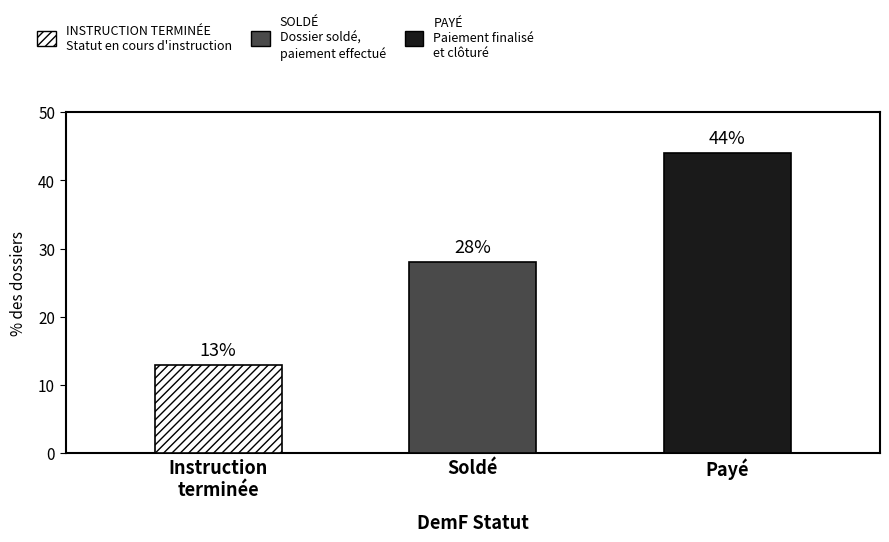

What position from the right is Soldé?

2